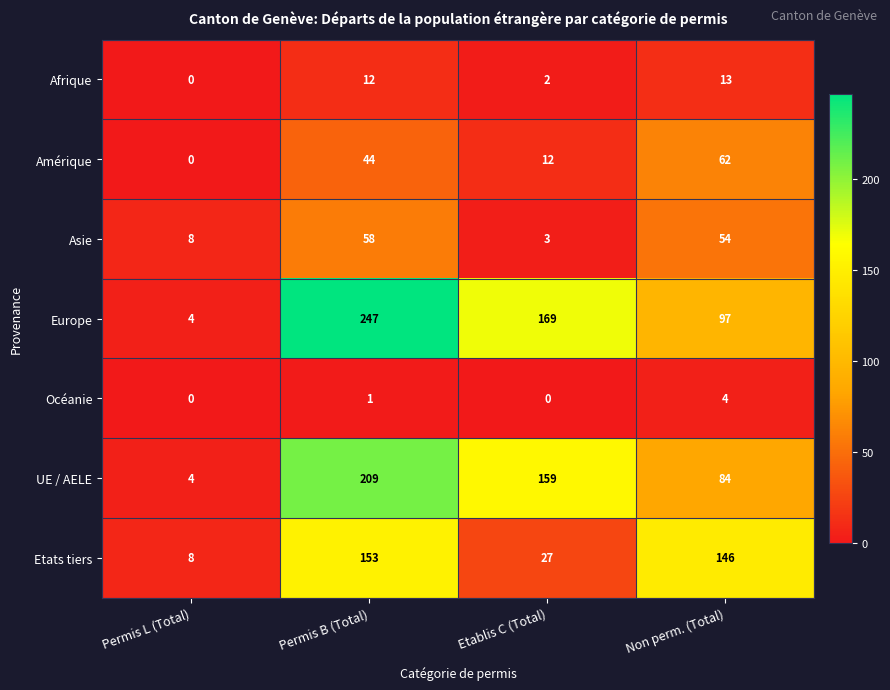

Reading left to right, what are all the values shown in this chart?

Afrique: Permis L (Total)=0	Permis B (Total)=12	Etablis C (Total)=2	Non perm. (Total)=13
Amérique: Permis L (Total)=0	Permis B (Total)=44	Etablis C (Total)=12	Non perm. (Total)=62
Asie: Permis L (Total)=8	Permis B (Total)=58	Etablis C (Total)=3	Non perm. (Total)=54
Europe: Permis L (Total)=4	Permis B (Total)=247	Etablis C (Total)=169	Non perm. (Total)=97
Océanie: Permis L (Total)=0	Permis B (Total)=1	Etablis C (Total)=0	Non perm. (Total)=4
UE / AELE: Permis L (Total)=4	Permis B (Total)=209	Etablis C (Total)=159	Non perm. (Total)=84
Etats tiers: Permis L (Total)=8	Permis B (Total)=153	Etablis C (Total)=27	Non perm. (Total)=146